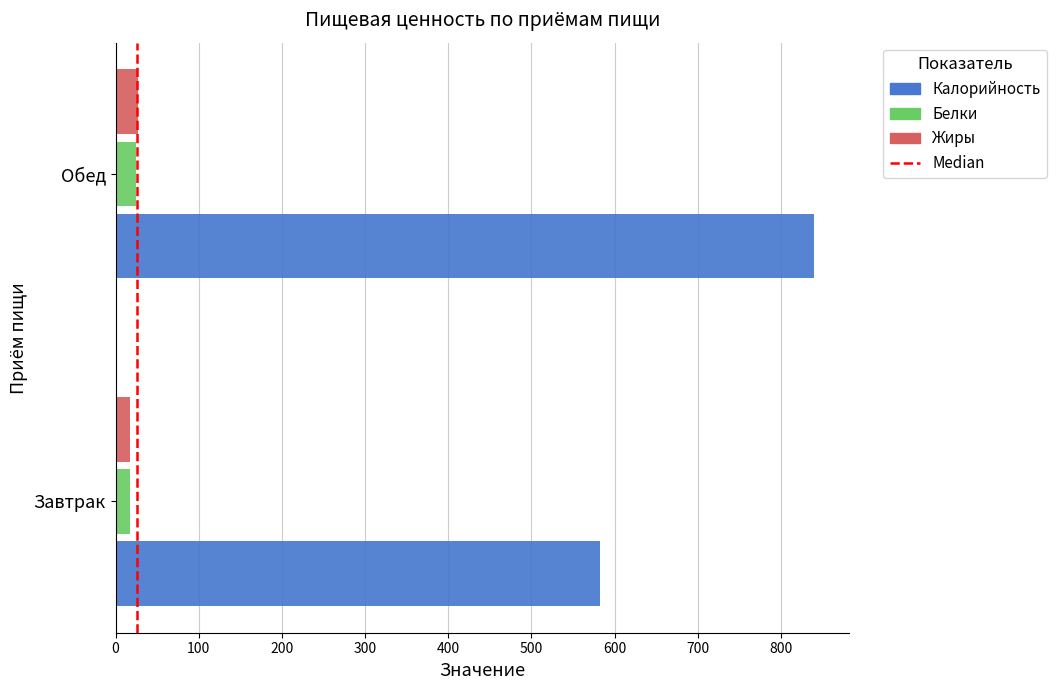

What is the sum of all Белки values?

42.7